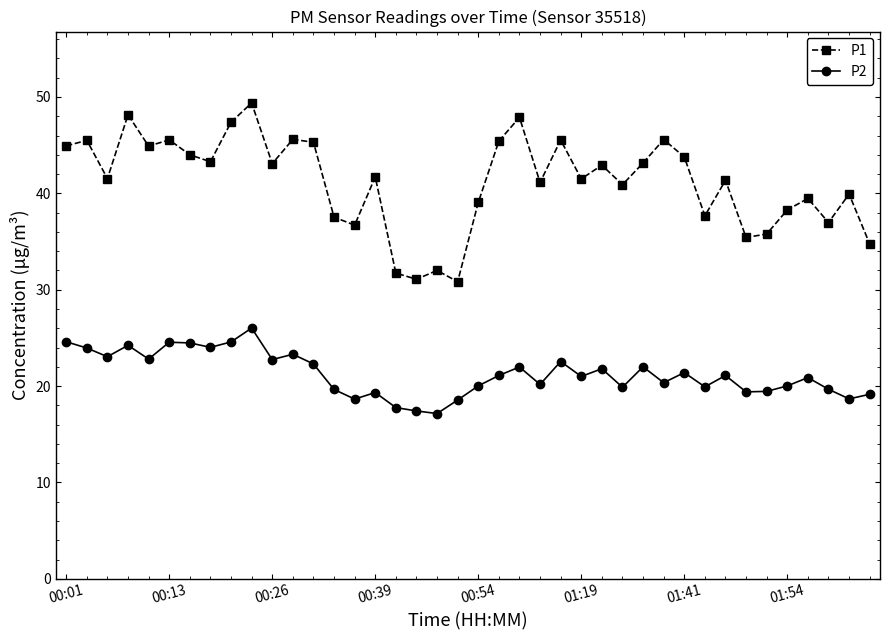

At how many categories does at least one series exceed 18?

40